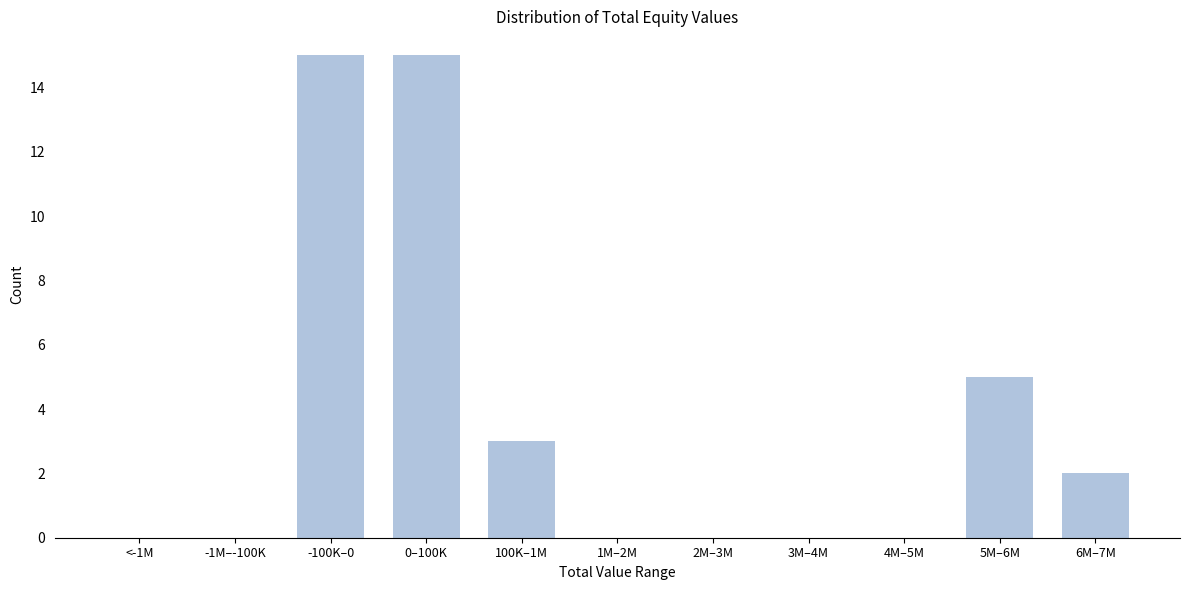

Reading right to left, what are all the values shown in this chart?

6M–7M=2	5M–6M=5	4M–5M=0	3M–4M=0	2M–3M=0	1M–2M=0	100K–1M=3	0–100K=15	-100K–0=15	-1M–-100K=0	<-1M=0